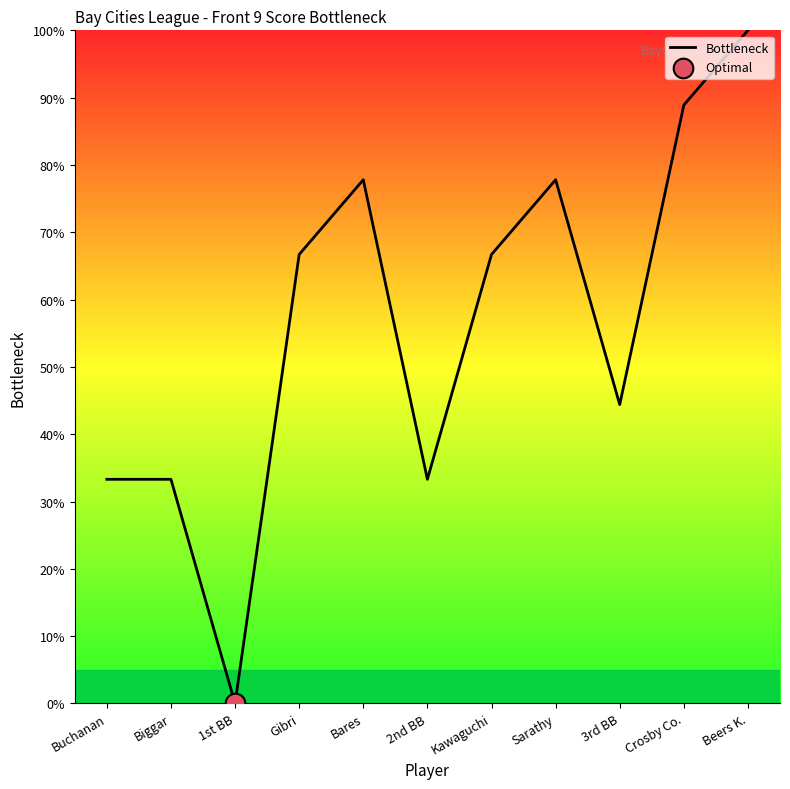

Approximately how many times larger is the value at Sarathy compared to Biggar?

2.3